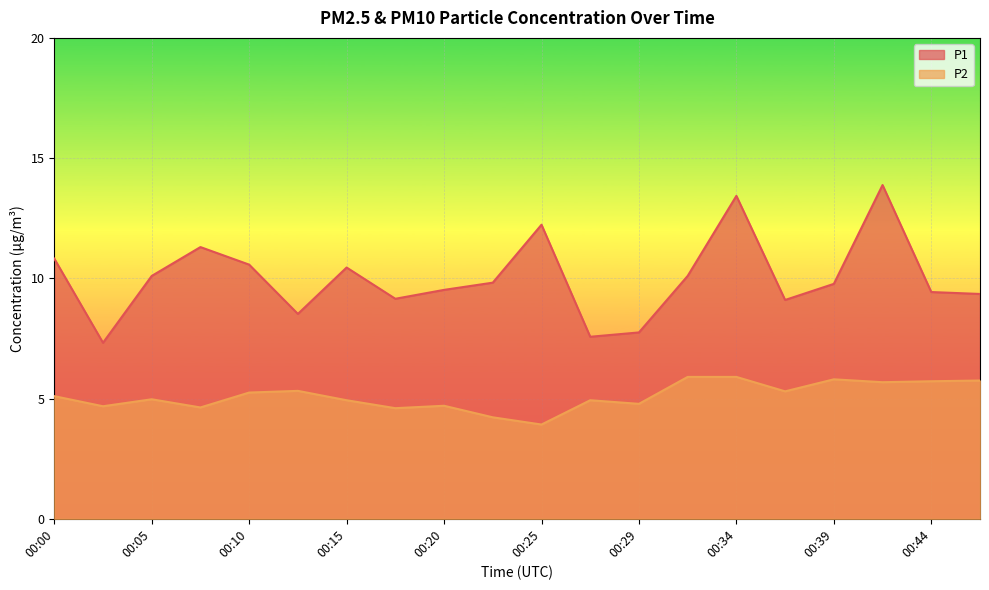

True or false: P1 and P2 intersect in this chart.

False